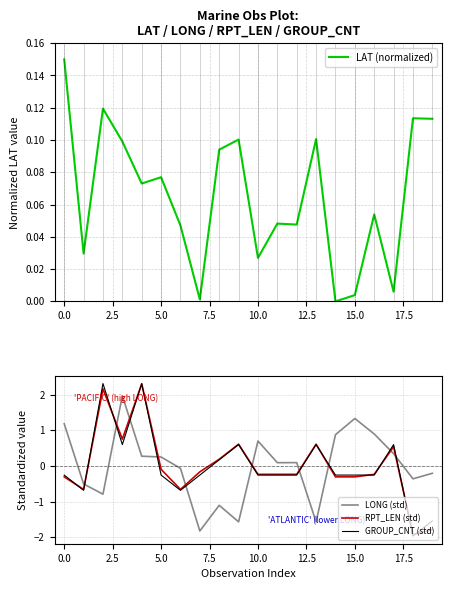

How many data points in RPT_LEN (std) are above 0?

7